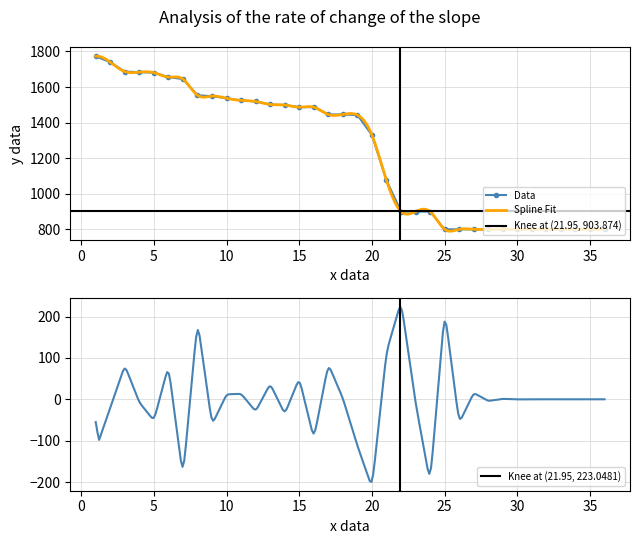

Which label corresponds to the smallest value in the chart?

25